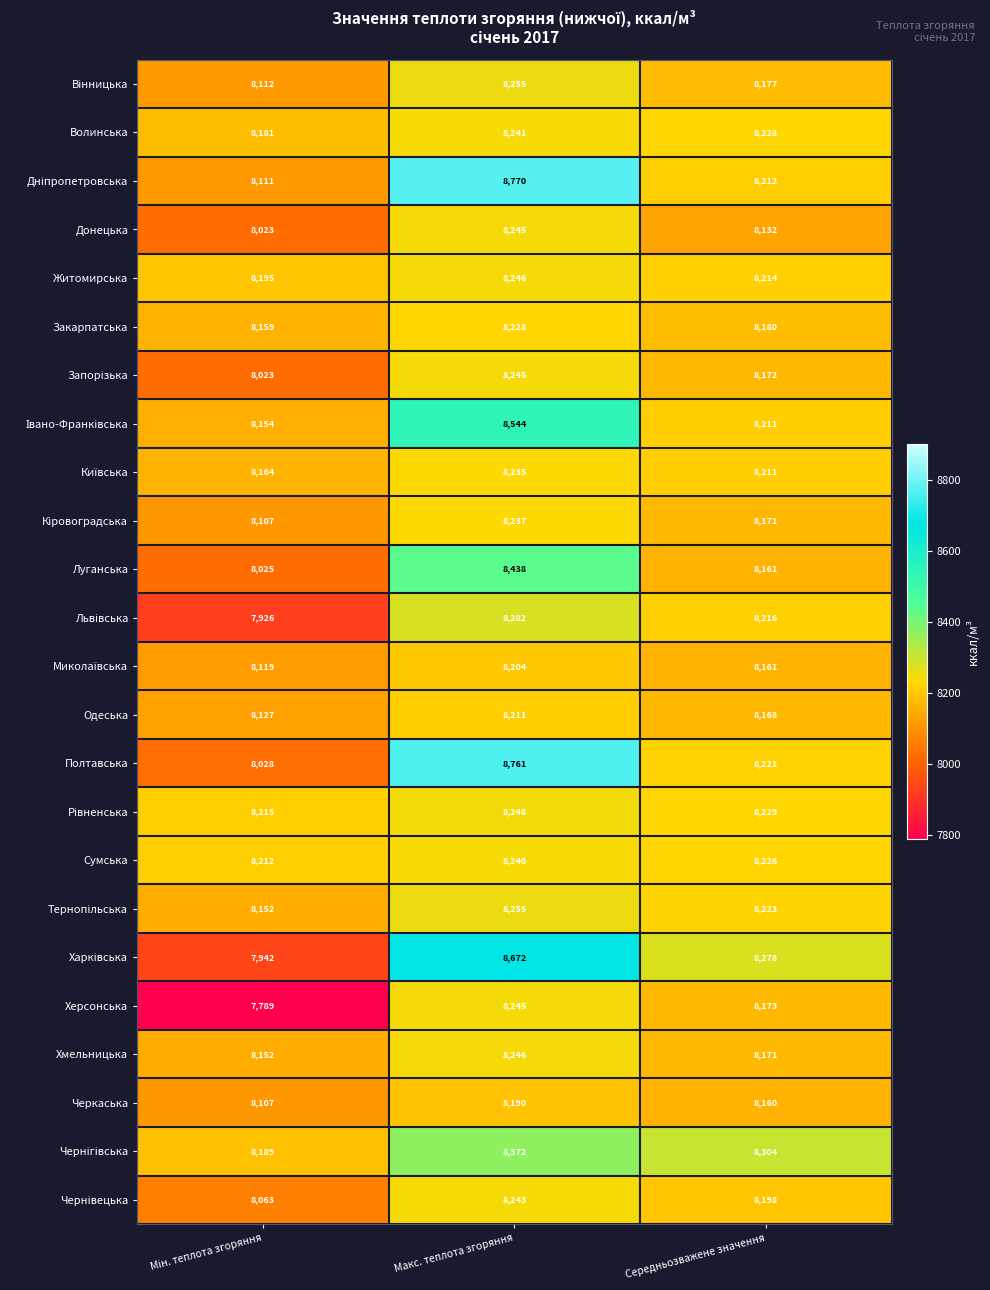

What is the total value across all series at Середньозважене значення?

196797